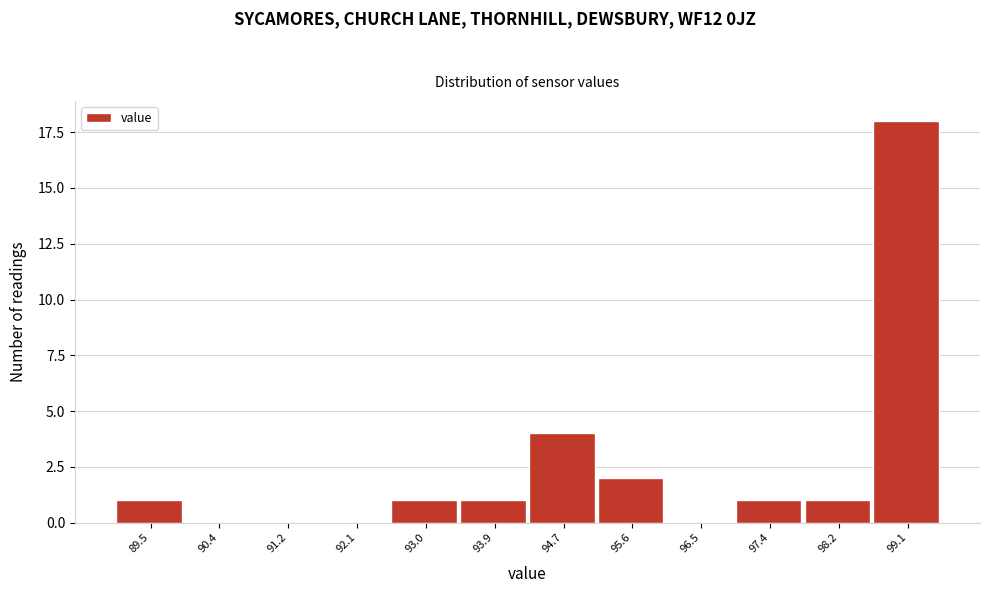

Reading left to right, extract all data points from this chart.

89.5=1	90.4=0	91.2=0	92.1=0	93.0=1	93.9=1	94.7=4	95.6=2	96.5=0	97.4=1	98.2=1	99.1=18